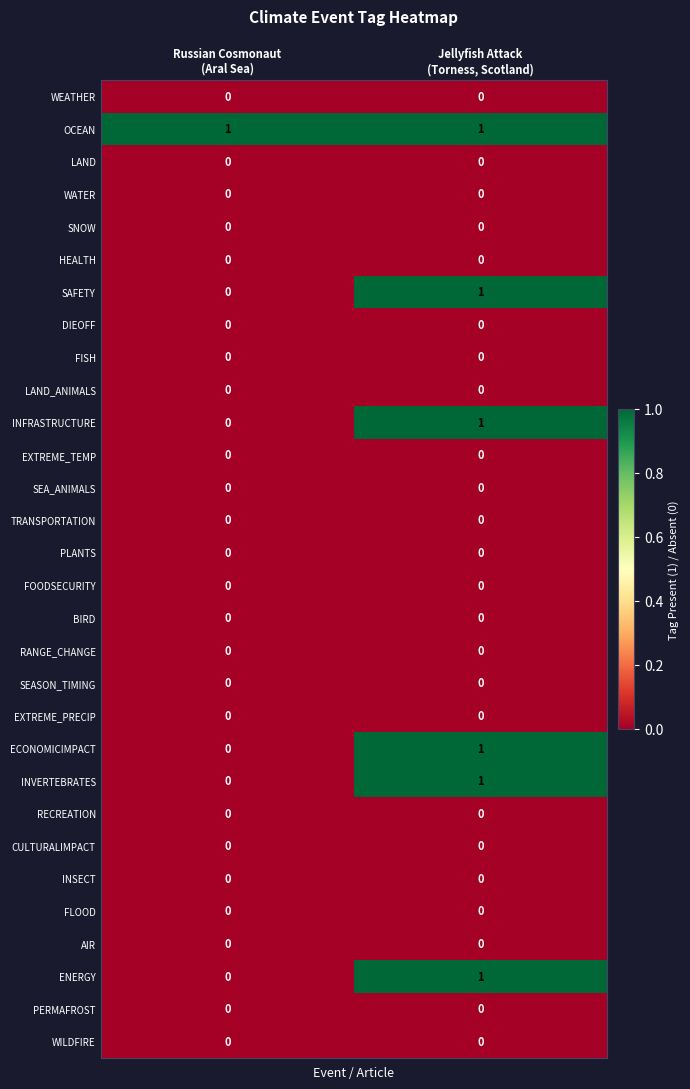

Which series has the largest total across all categories?

OCEAN